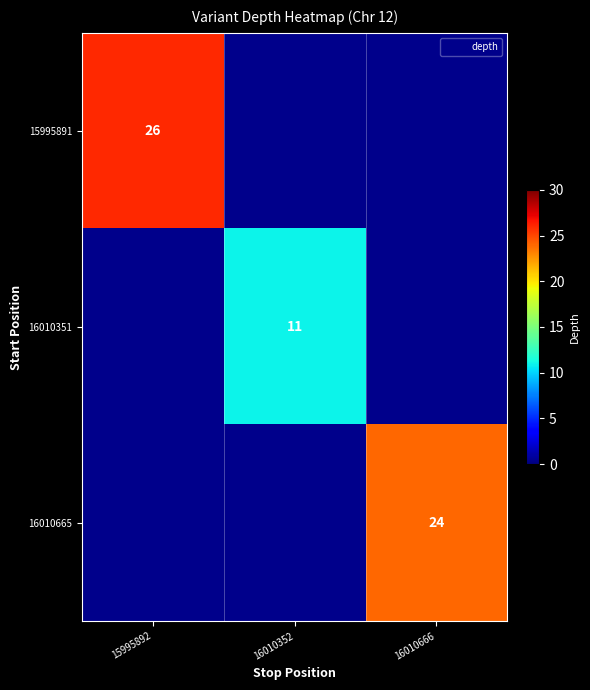

True or false: 15995891 has a value of 26 at 15995892.

True